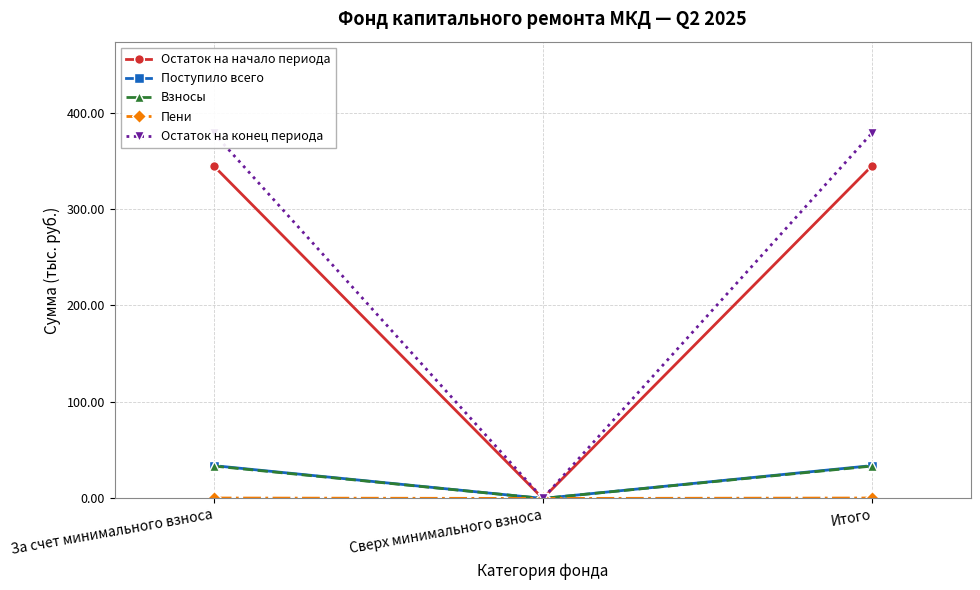

Is the value of Пени at За счет минимального взноса greater than the value of Взносы at Итого?

No